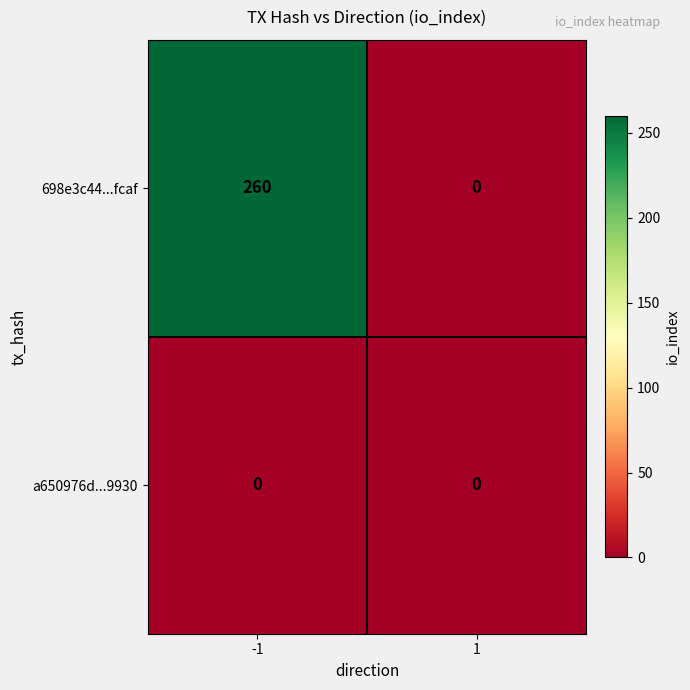

Which series changed the most between -1 and 1?

698e3c44...fcaf